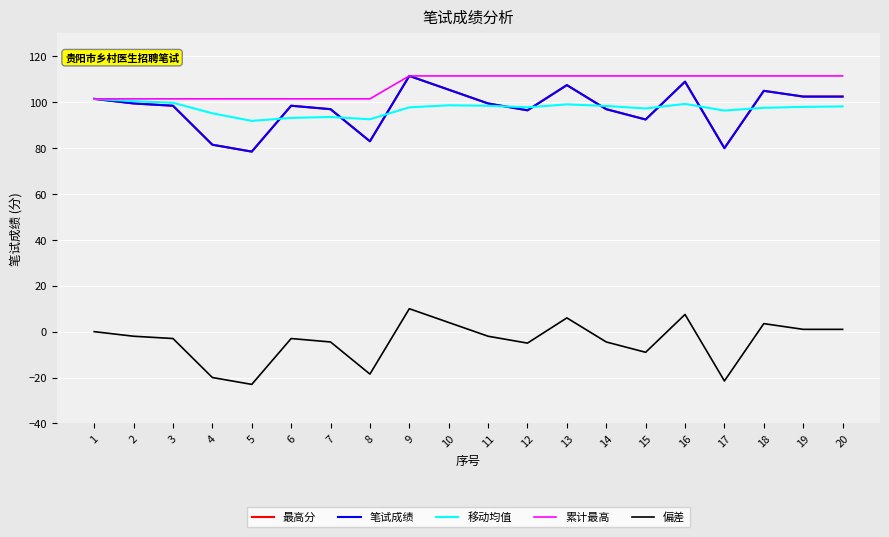

How many lines are shown in the chart?

5